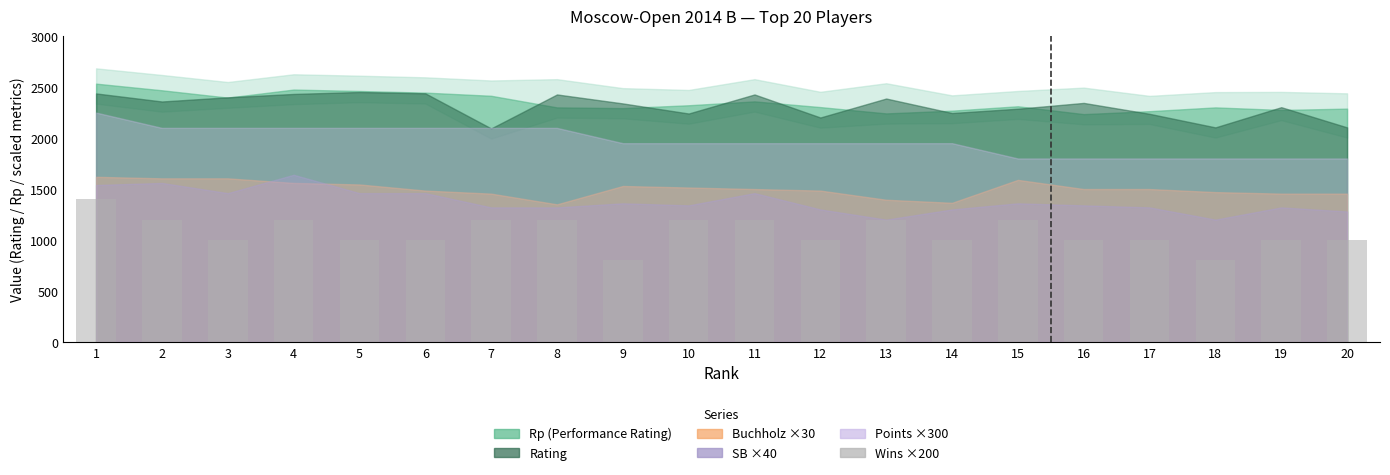

How many bars are there in total?

20